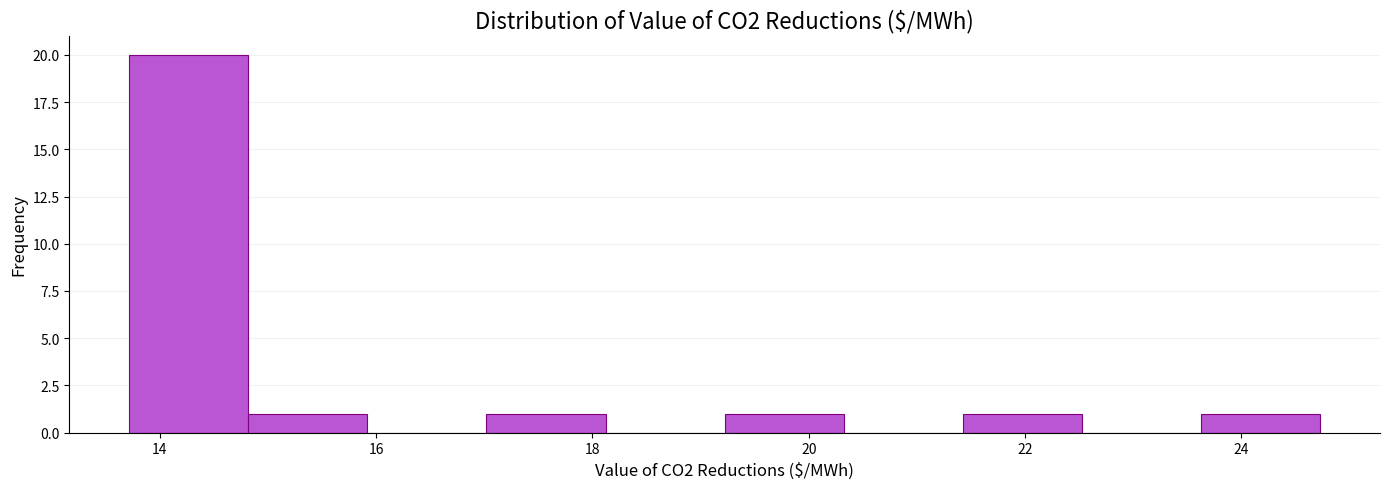

Reading left to right, transcribe this chart: for each bar, give the range it covers on the x-axis and its height. Neither the bar edges nor the heights are printed on the chart, so give them approximately, as read against the axes.

13.8 to 14.8: 20
14.8 to 16.0: 1
16.0 to 17.0: 0
17.0 to 18.2: 1
18.2 to 19.2: 0
19.2 to 20.4: 1
20.4 to 21.4: 0
21.4 to 22.6: 1
22.6 to 23.6: 0
23.6 to 24.8: 1